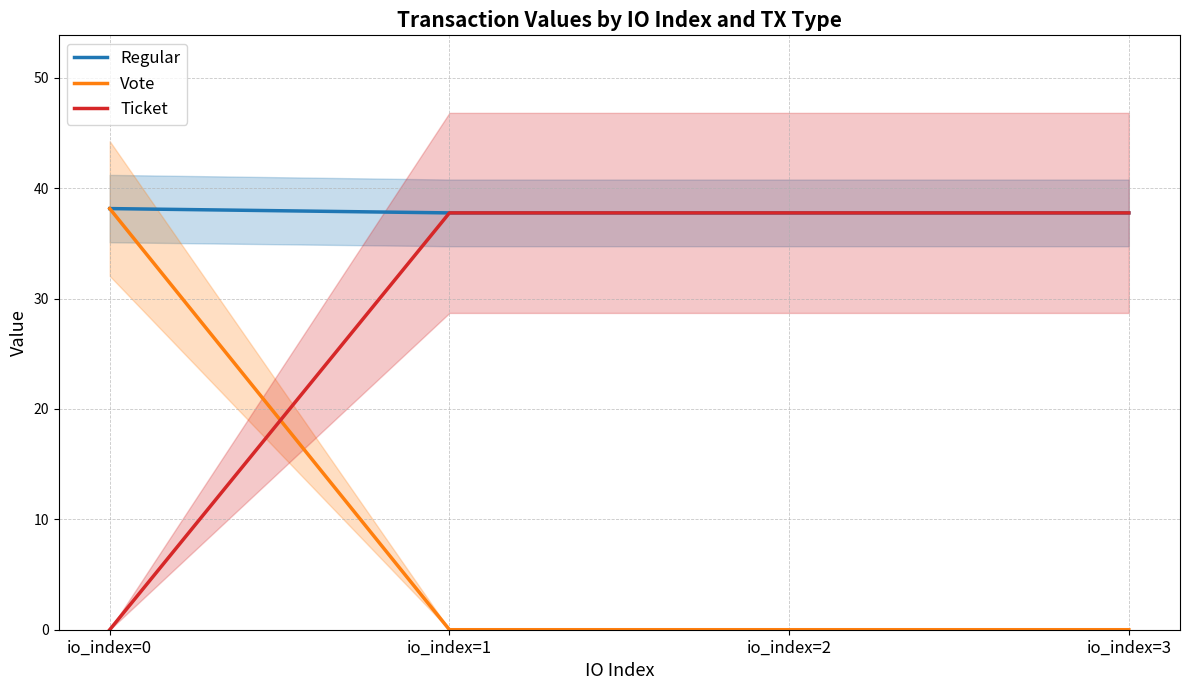

The Vote series shows 0.0 at io_index=3. True or false?

True